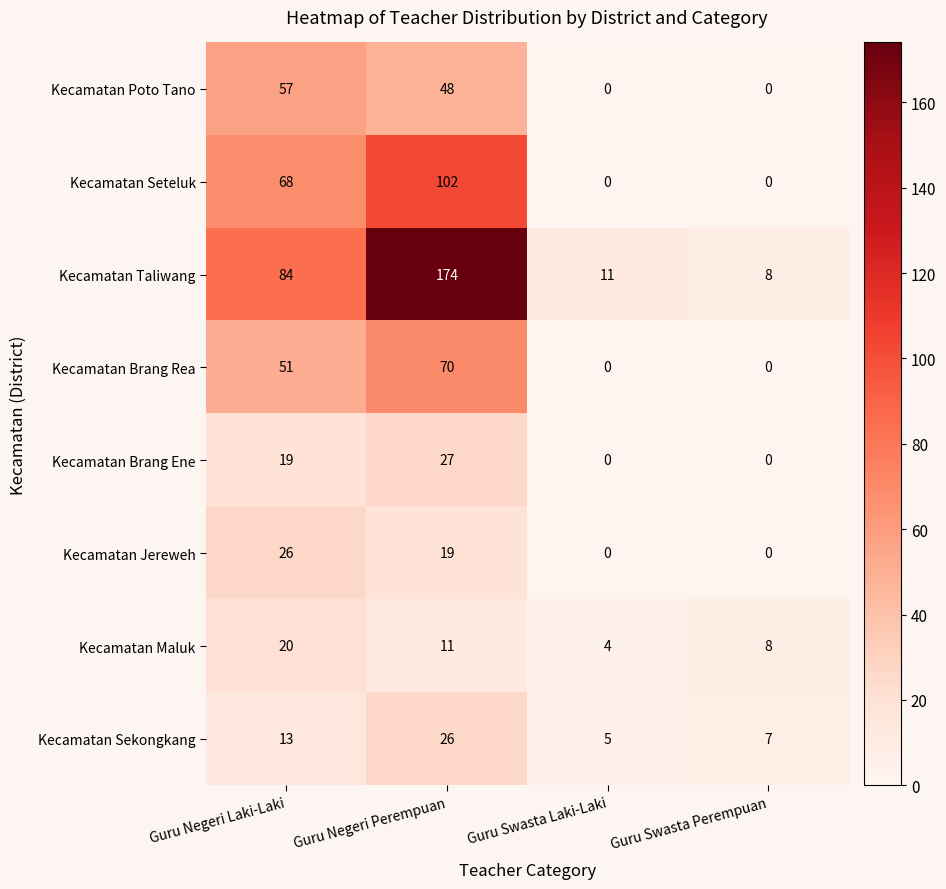

How many Kecamatan Maluk values are between 8 and 20?

3